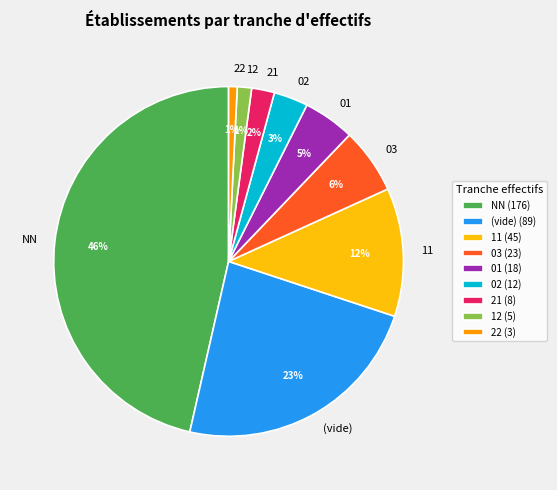

To the nearest percent, what is the average slice percentage?

11%